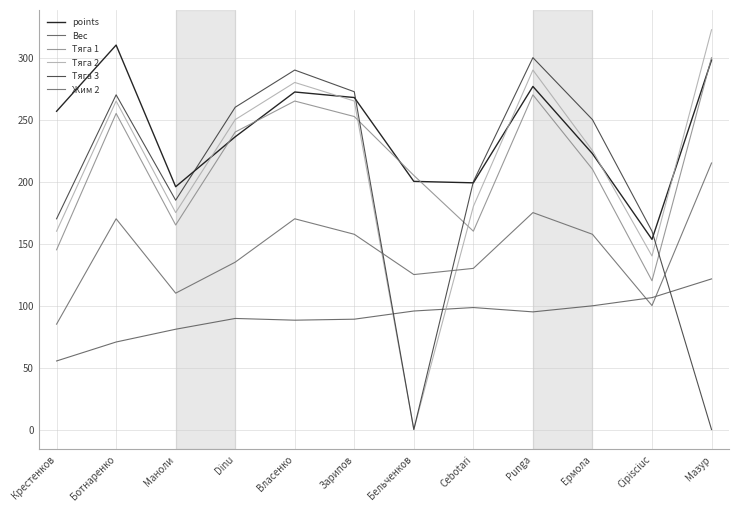

How many series are shown in this chart?

6